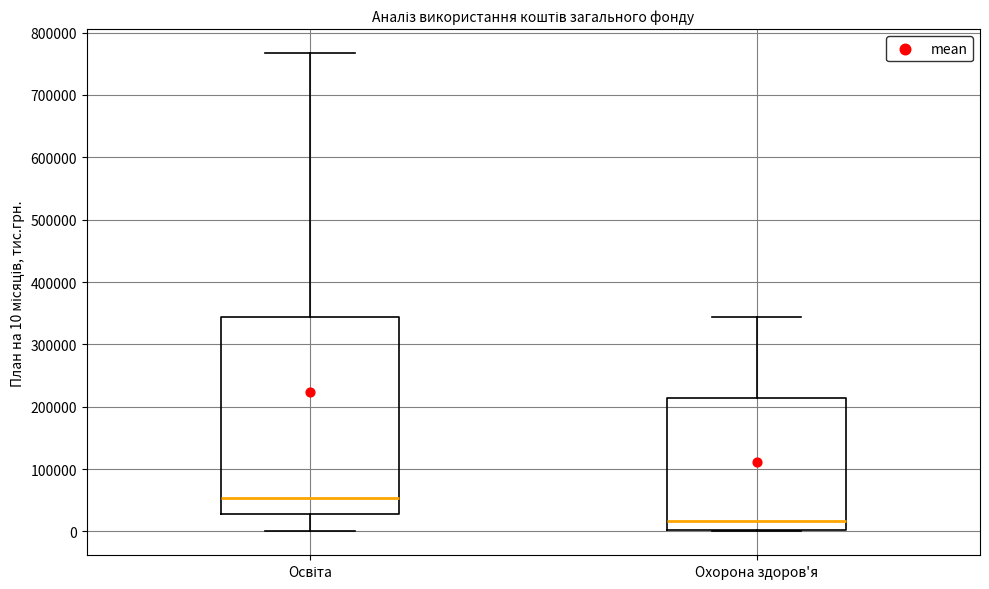

Reading left to right, read every box against the y-axis: the position of its median line, the range the box covers, and the ends of its whiskers. The values are not printed on the chart, so give them approximately, as read against the axis.

Освіта: median 50000, box 30000 to 340000, whiskers 0 to 770000
Охорона здоров'я: median 20000, box 0 to 210000, whiskers 0 to 340000